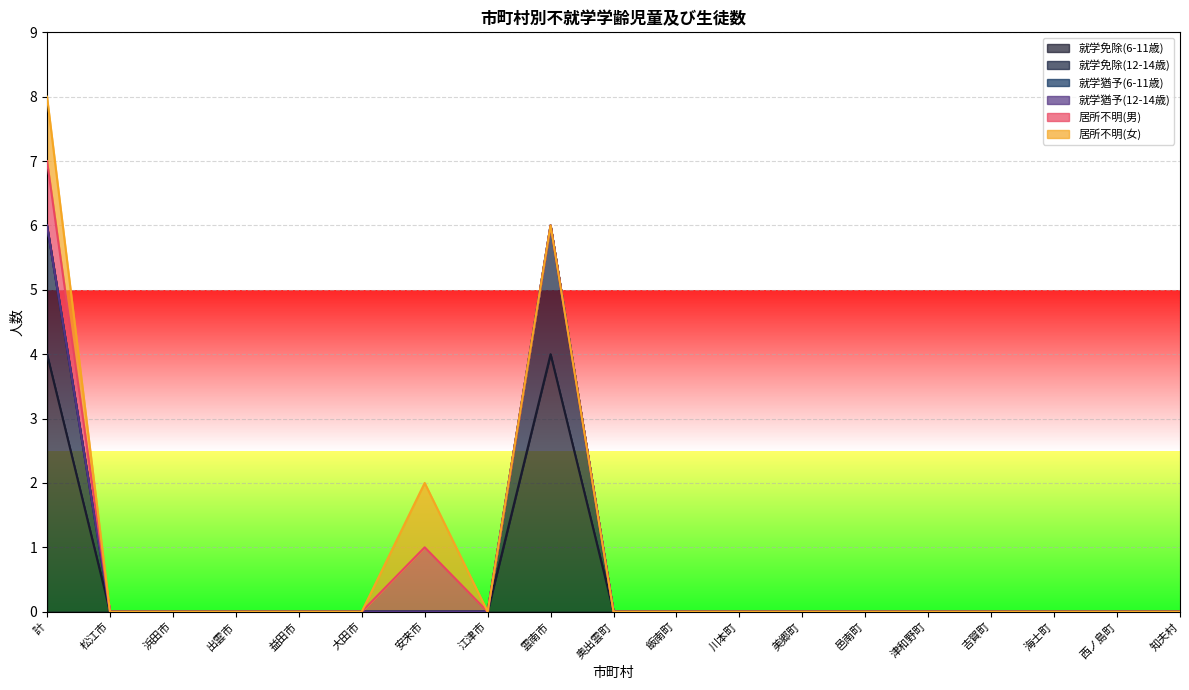

True or false: 就学猶予(12-14歳) and 就学免除(6-11歳) intersect in this chart.

False